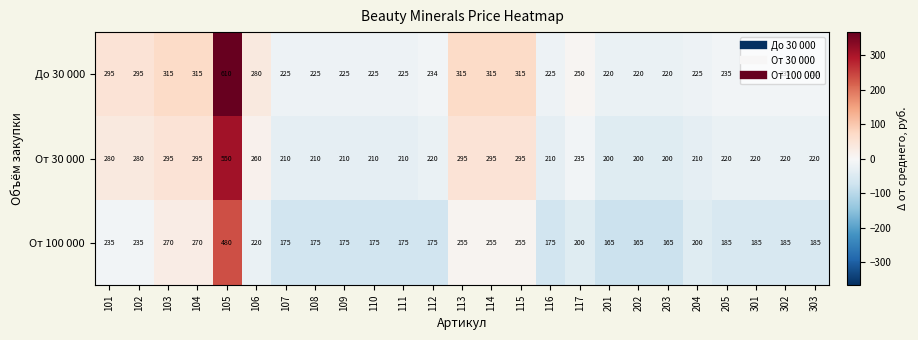

What is the sum of the До 30 000 values at 110 and 117?

475